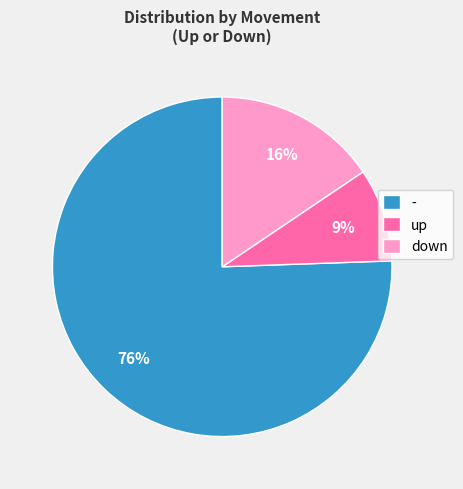

What is the largest slice in the pie chart?

-